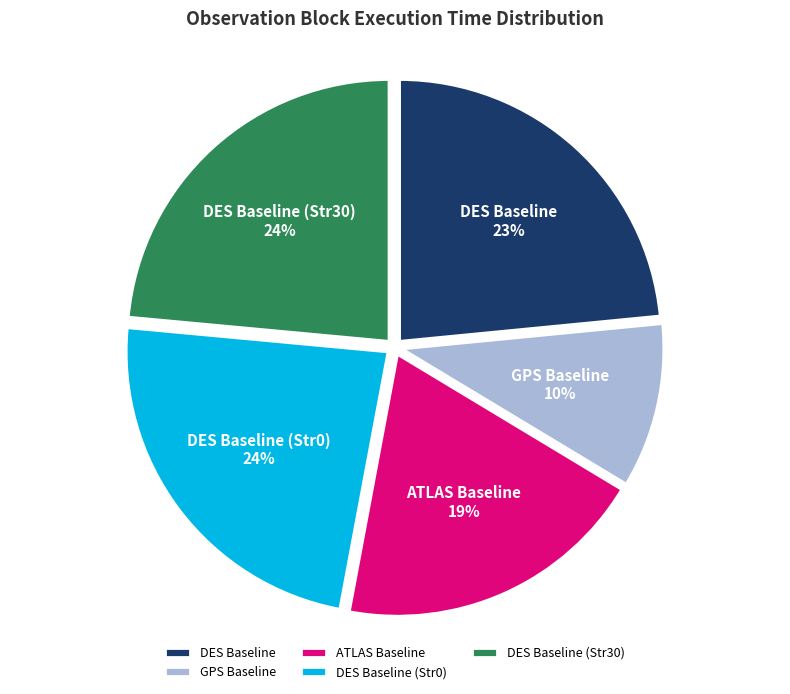

Which category has the smallest portion of the pie?

GPS Baseline